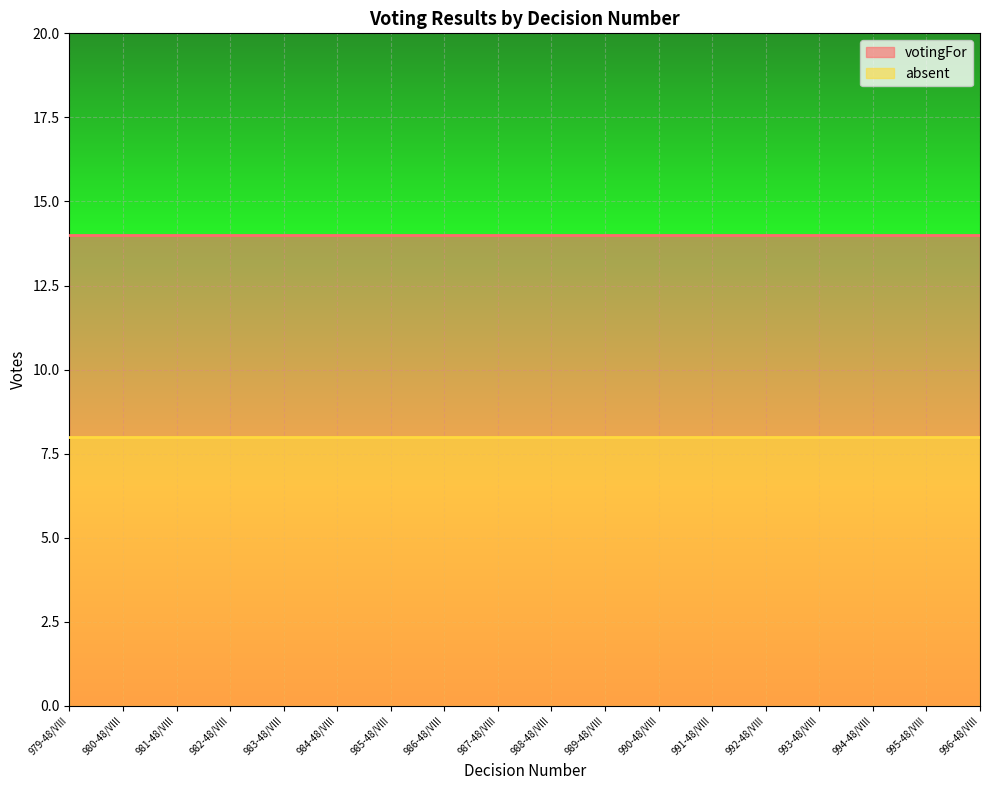

Is it true that votingFor equals 14 at 980-48/VIII?

True